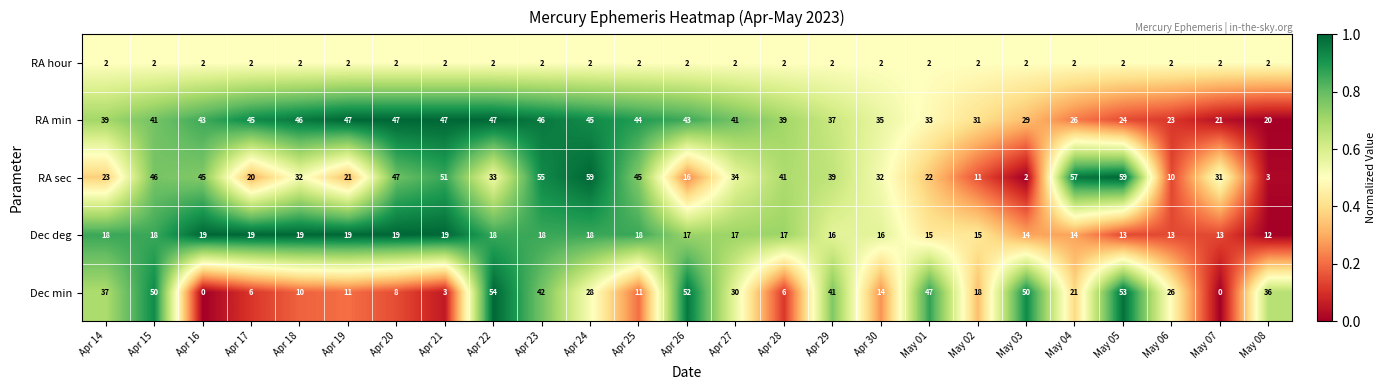

What is the difference between the highest and lowest values at Apr 18?

44